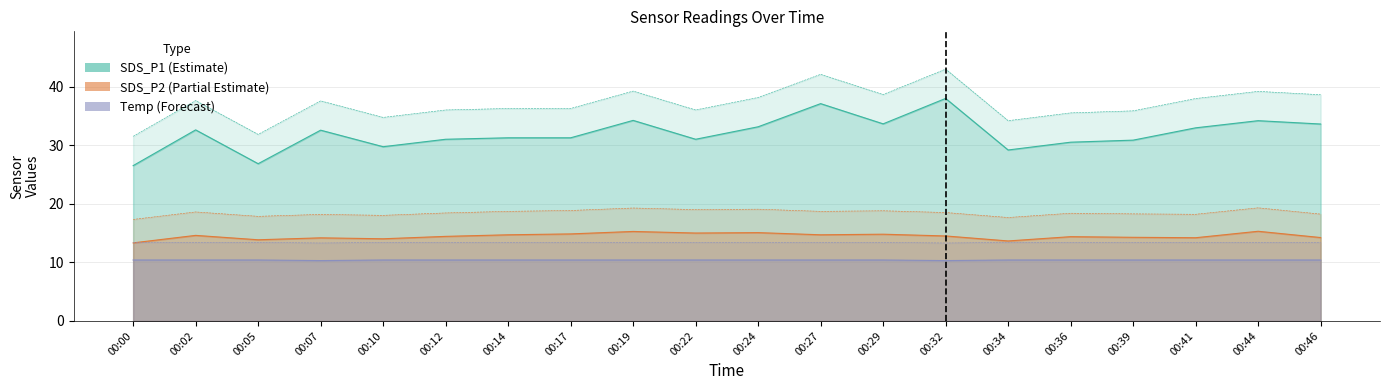

How many data points in SDS_P2_upper are less than 18?

3